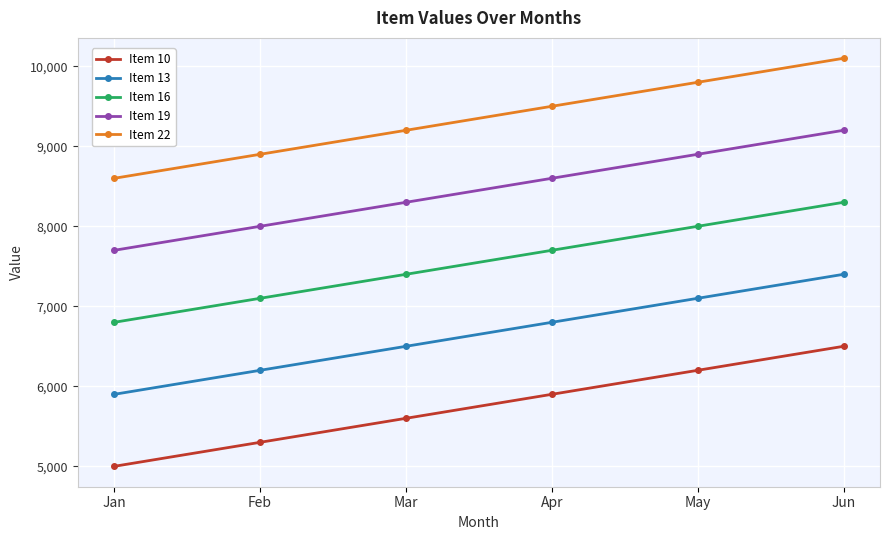

Is it true that Item 10 equals 8525 at Apr?

False